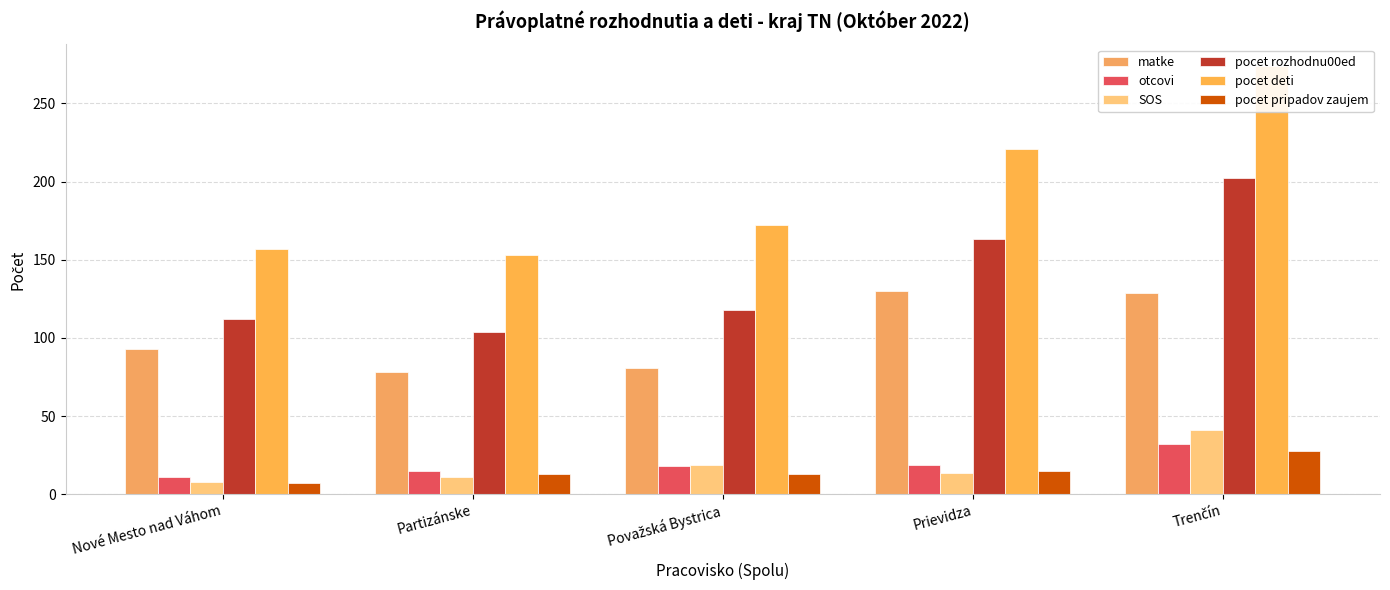

List the series in order of their peak value, lowest first.

pocet pripadov zaujem, otcovi, SOS, matke, pocet rozhodnu00ed, pocet deti